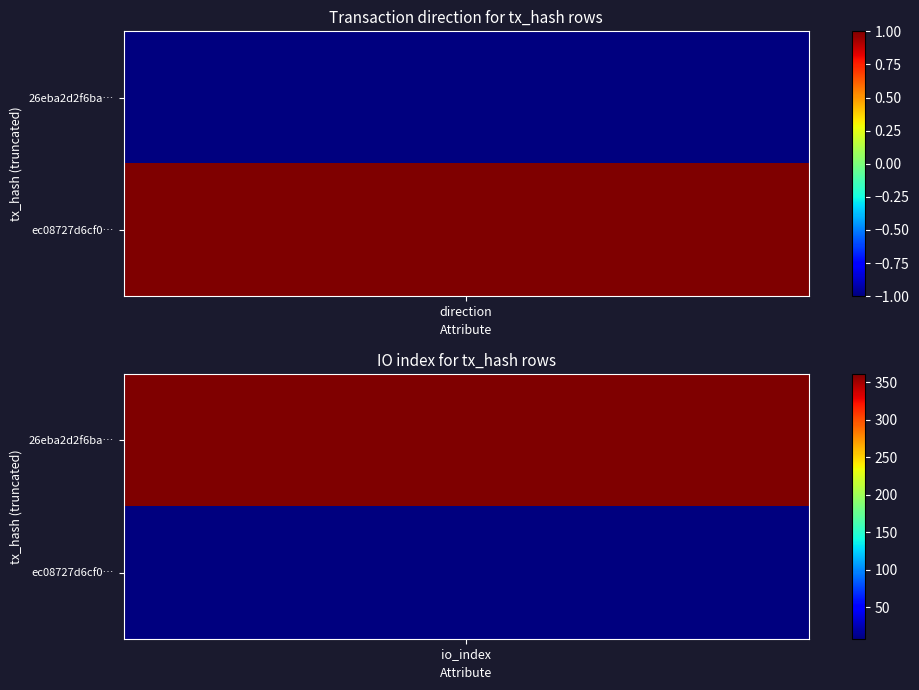

Which series has the largest total across all categories?

26eba2d2f6badf6b45a3f91bc9f3cf1f297bbd9